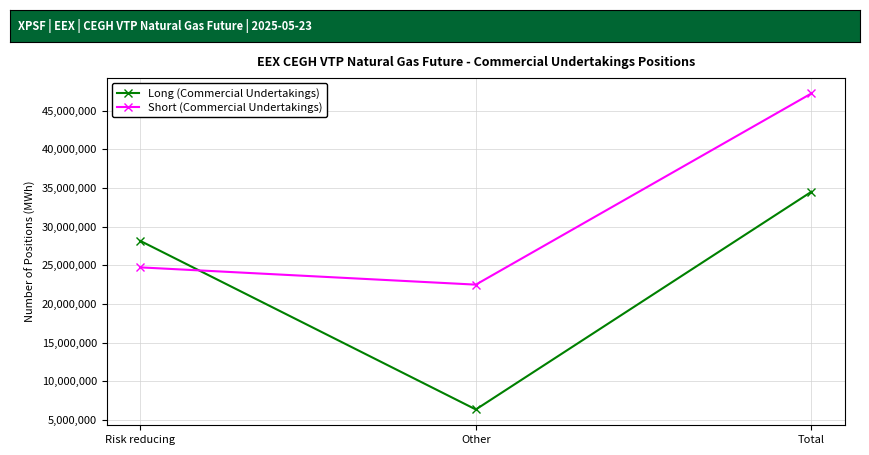

At which category is the sum across all series the highest?

Total